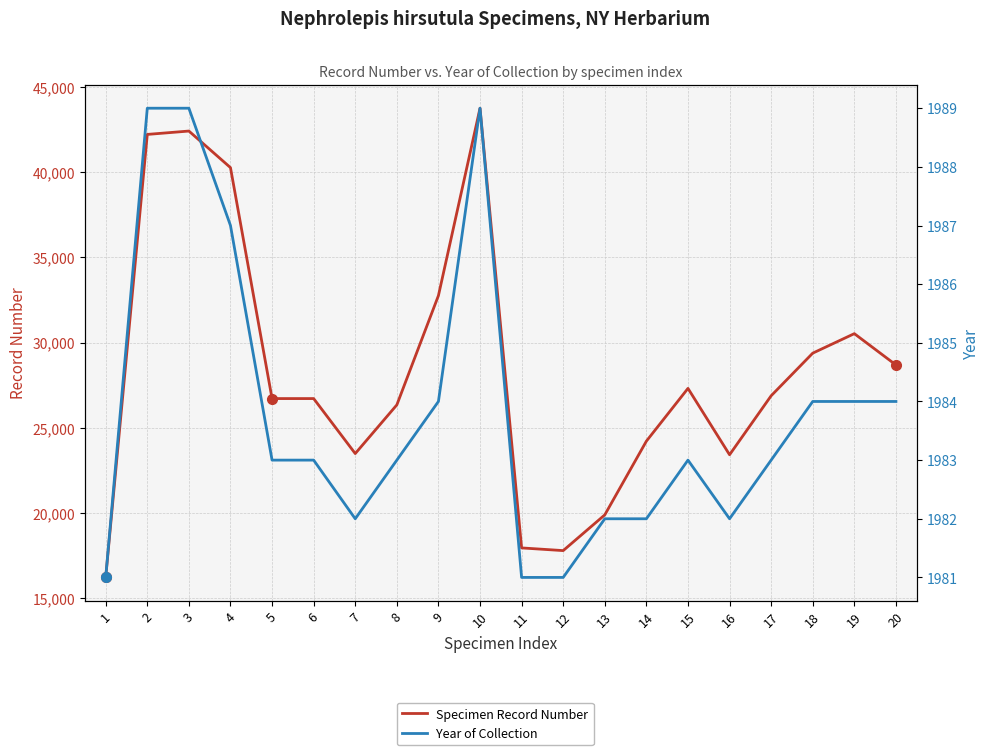

Reading left to right, list all the values displayed in this chart.

Specimen Record Number: 1=16203	2=42221	3=42419	4=40271	5=26707	6=26707	7=23477	8=26336	9=32754	10=43760	11=17936	12=17778	13=19877	14=24206	15=27305	16=23408	17=26872	18=29375	19=30520	20=28682
Year of Collection: 1=1981	2=1989	3=1989	4=1987	5=1983	6=1983	7=1982	8=1983	9=1984	10=1989	11=1981	12=1981	13=1982	14=1982	15=1983	16=1982	17=1983	18=1984	19=1984	20=1984